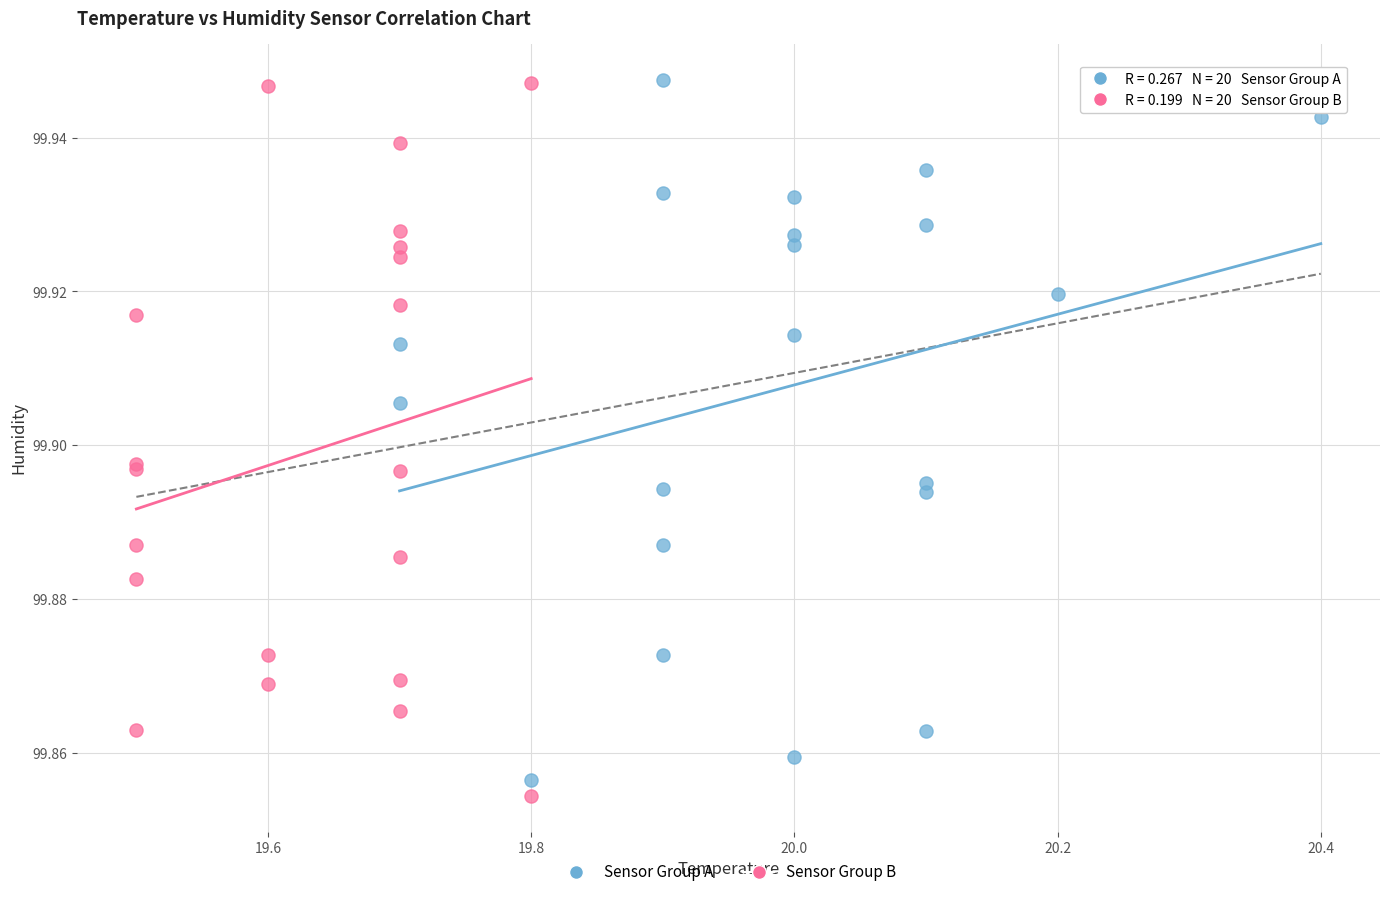

What are all the series names shown in the legend?

Sensor Group A, Sensor Group B